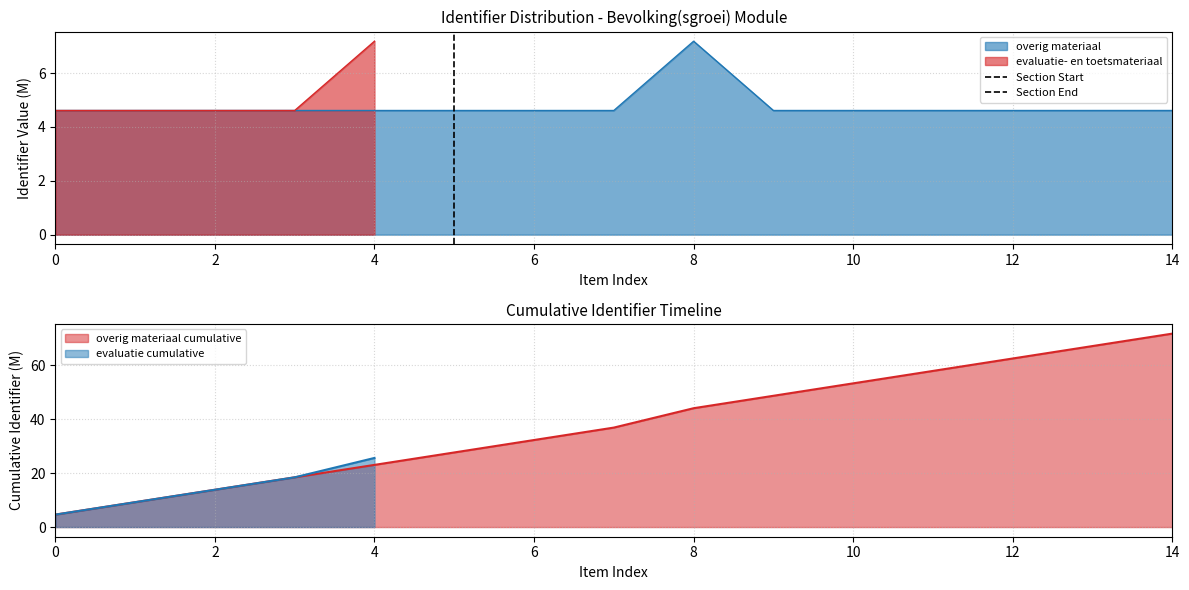

Which has a higher value, 0 or 2?

2